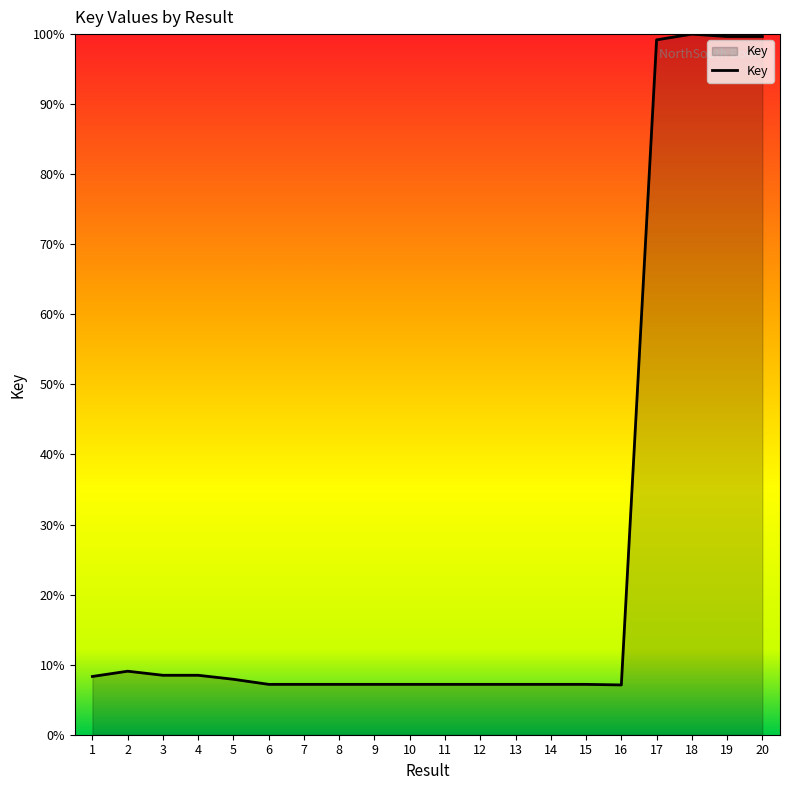

Which has a higher value, 20 or 3?

20